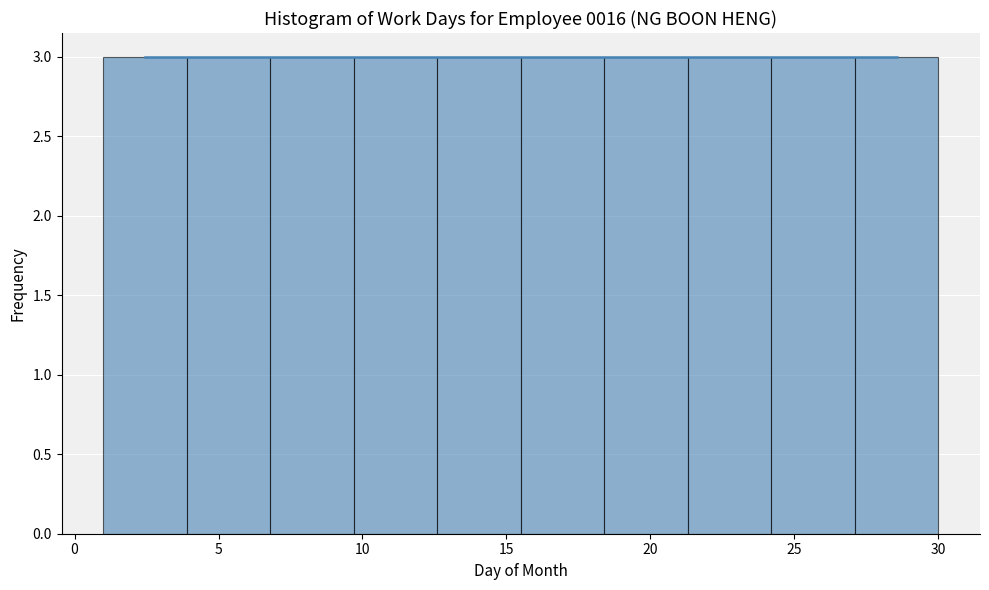

Reading left to right, transcribe this chart: for each bar, give the range it covers on the x-axis and its height. Neither the bar edges nor the heights are printed on the chart, so give them approximately, as read against the axes.

1.0 to 3.9: 3
3.9 to 6.8: 3
6.8 to 9.7: 3
9.7 to 12.6: 3
12.6 to 15.5: 3
15.5 to 18.4: 3
18.4 to 21.3: 3
21.3 to 24.2: 3
24.2 to 27.1: 3
27.1 to 30.0: 3